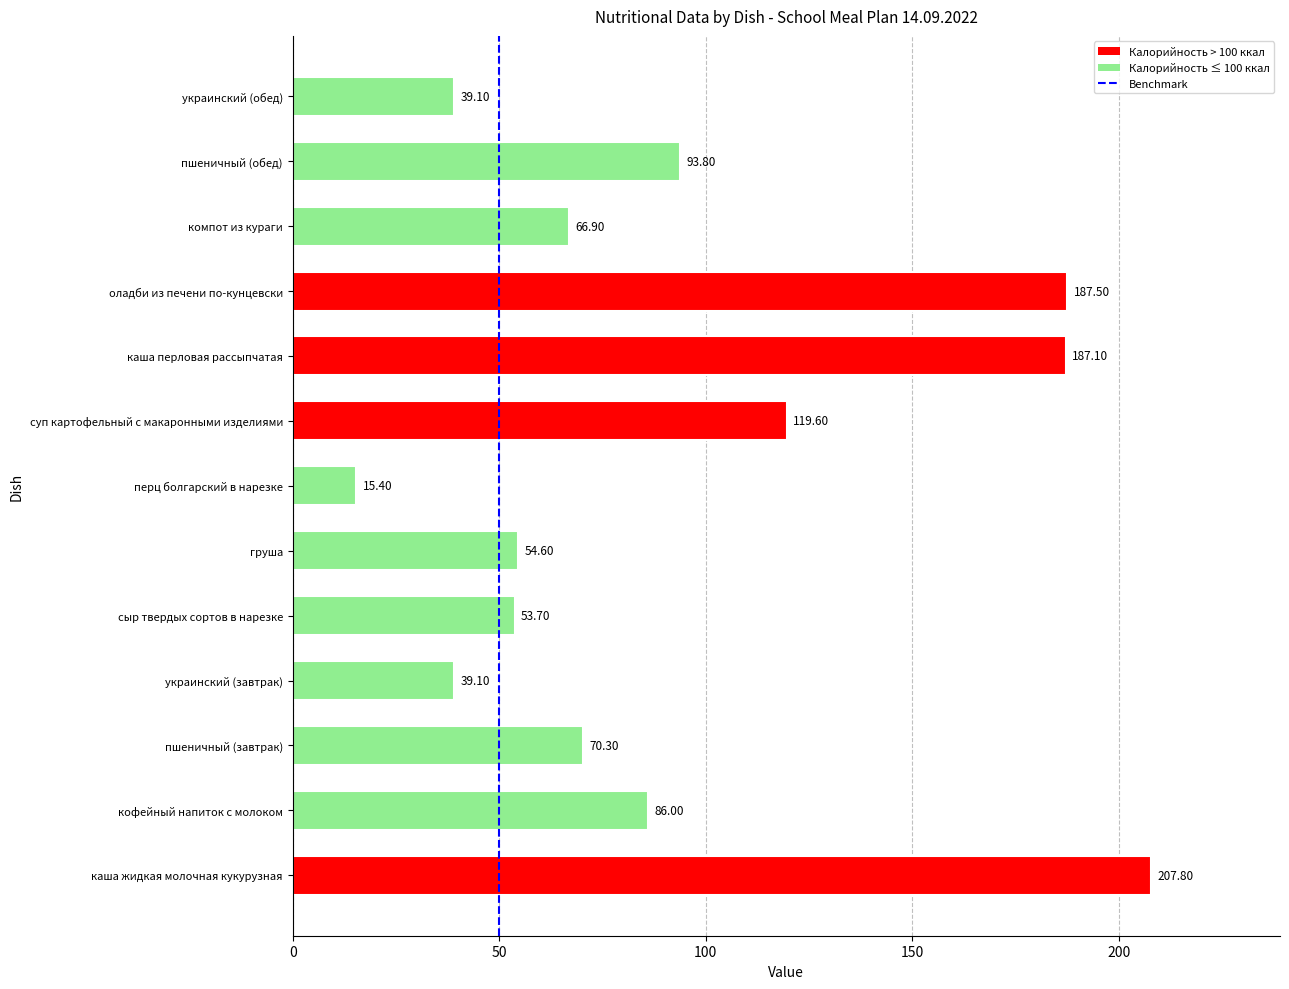

What is the change in value from оладби из печени по-кунцевски to пшеничный (обед)?

-93.7